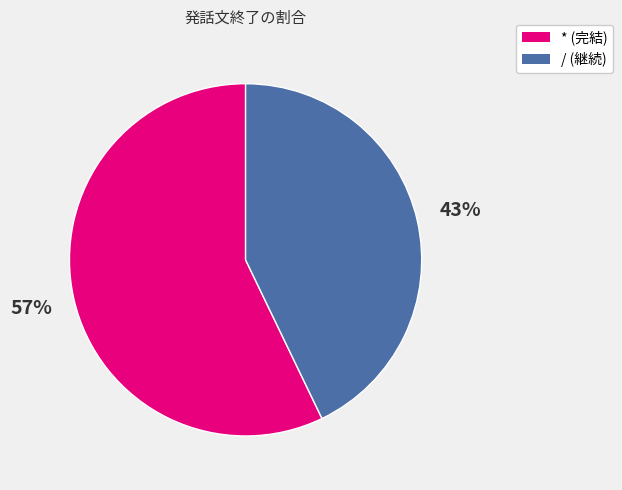

Is there a majority slice in this chart?

Yes